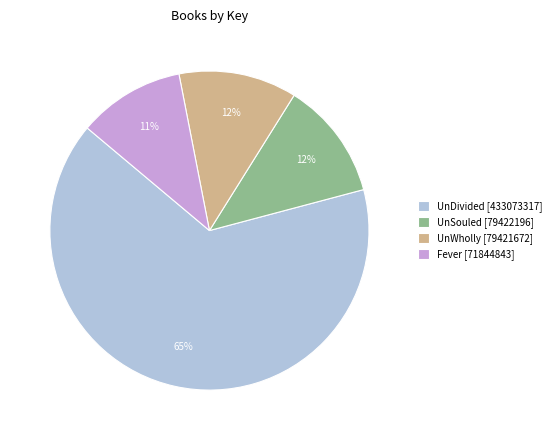

True or false: UnWholly [79421672] accounts for 3% of the total.

False